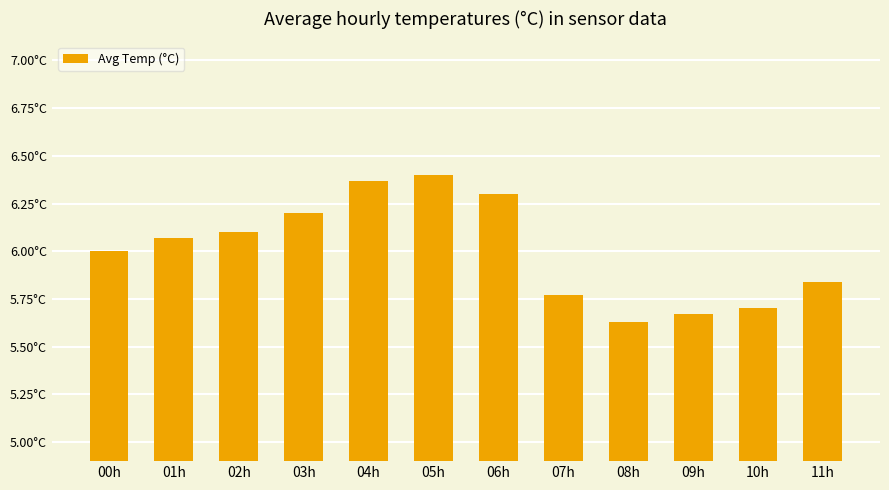

What value does the data have at 09h?

5.7